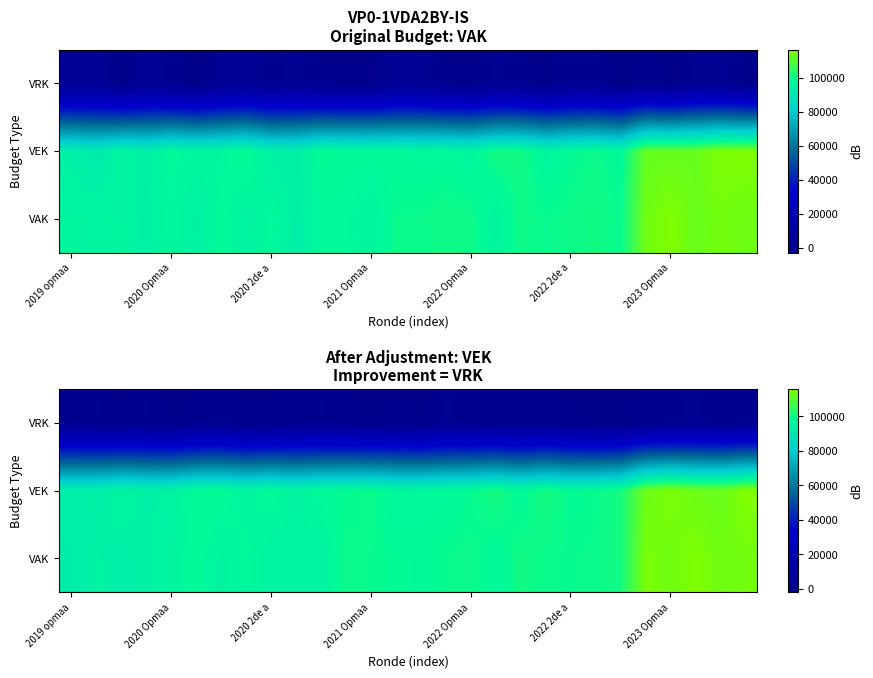

At which label does VRK first exceed 286?

2019 opmaa